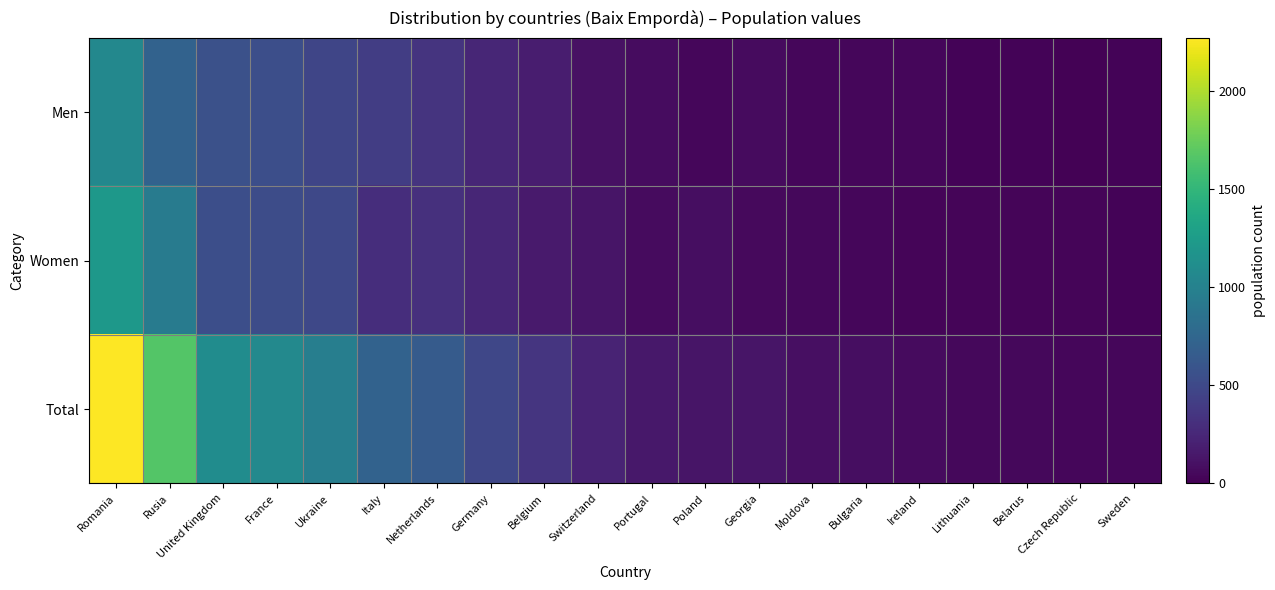

What is the smallest value displayed?

12